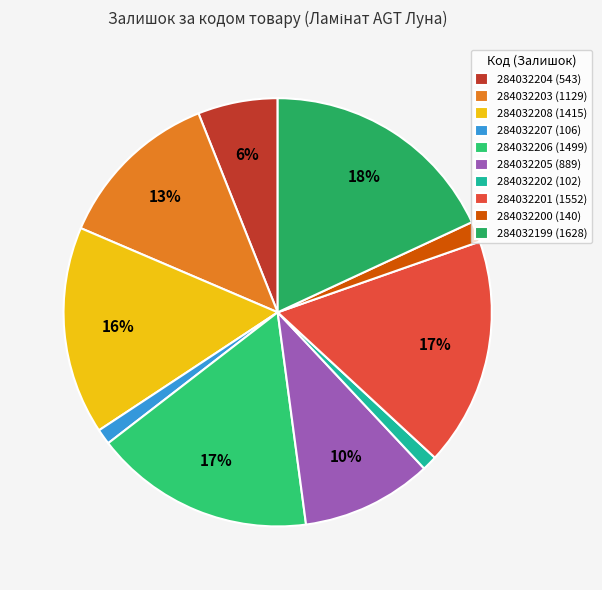

Is the sum of 284032208 and 284032206 greater than half?

No